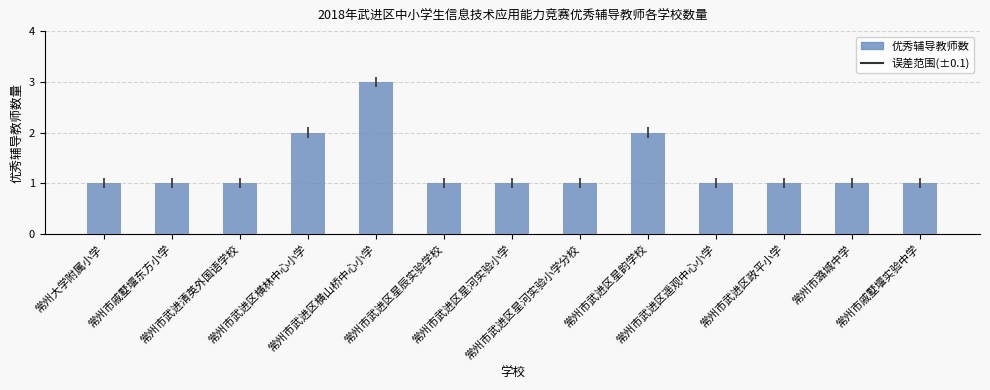

What is the change in value from 常州市武进区横山桥中心小学 to 常州市戚墅堰实验中学?

-2